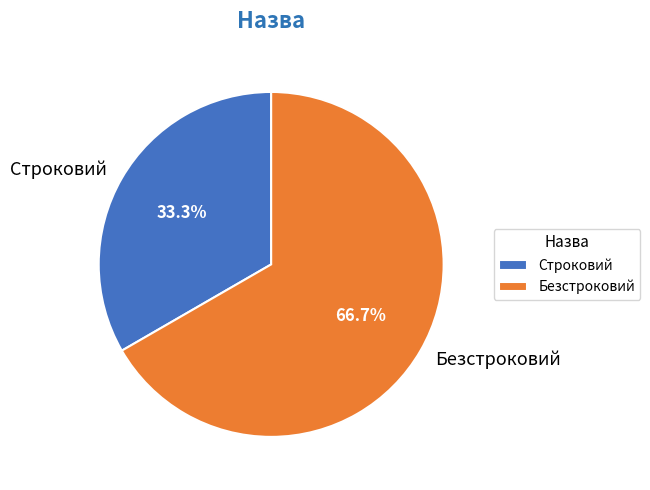

Is there any slice that represents more than half of the pie?

Yes